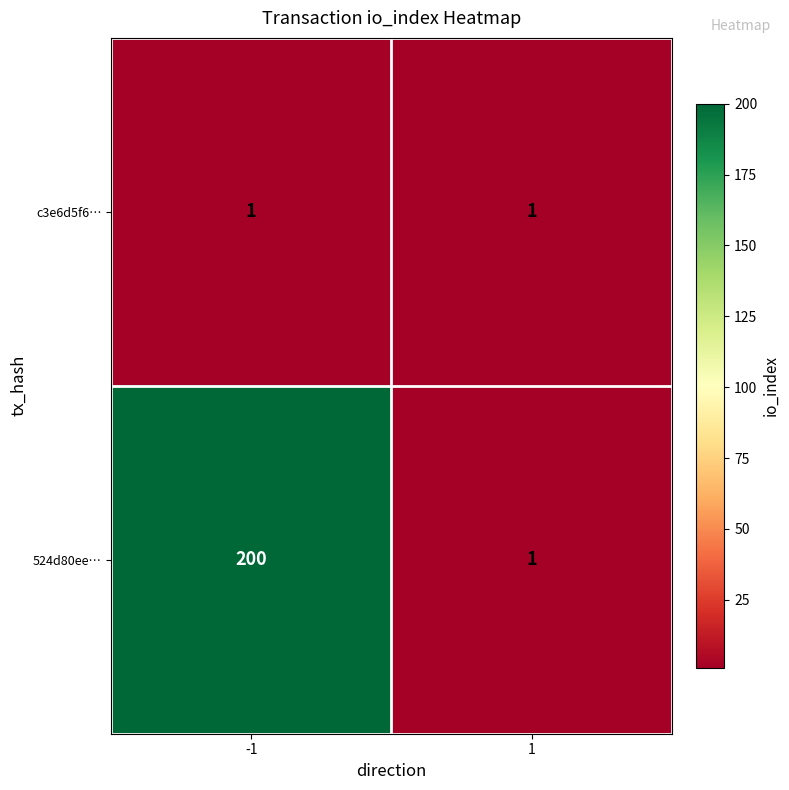

What is the difference between the 524d80ee… values at 1 and -1?

199